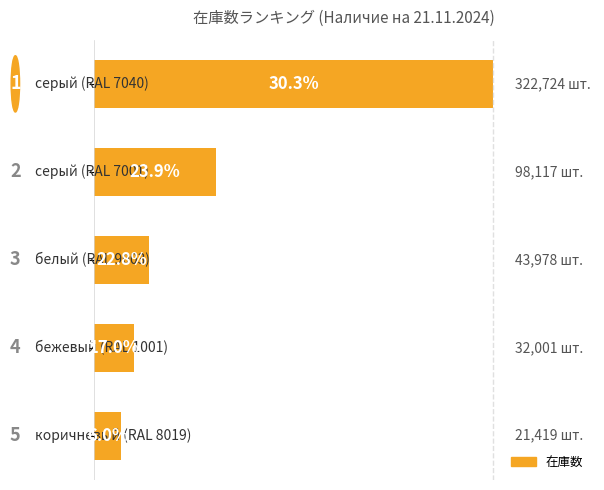

Rank the categories by value from lowest to highest.

4, 3, 2, 1, 0